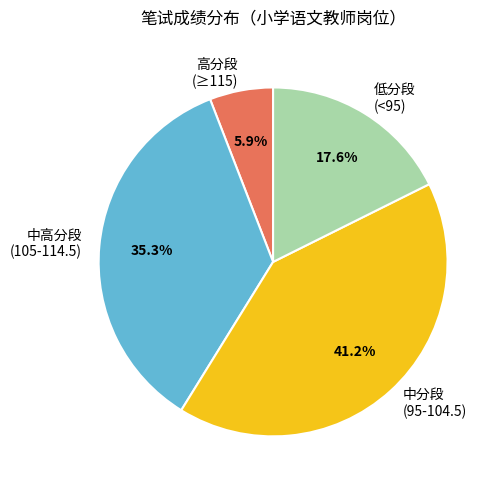

What is the largest slice in the pie chart?

中分段 (95-104.5)